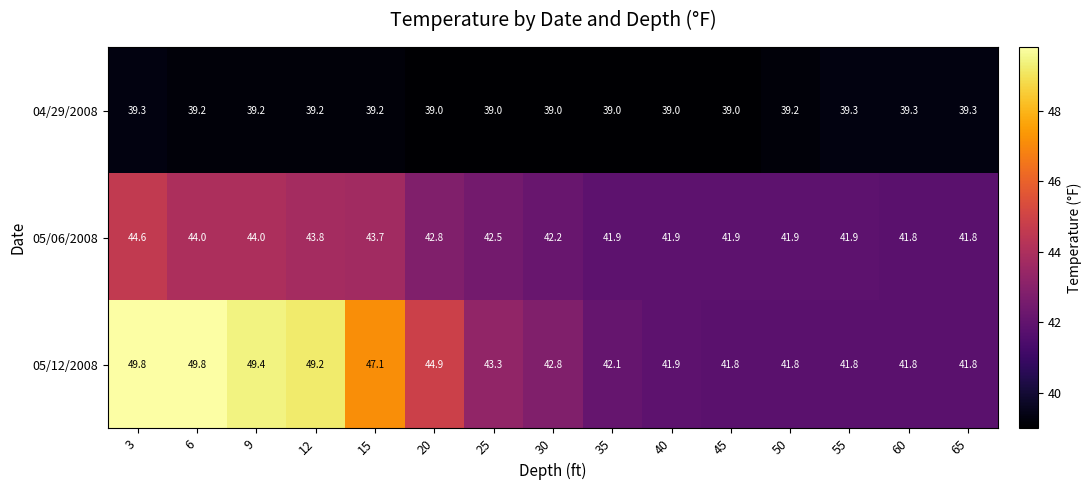

Where is 05/12/2008 nearest to the value 45?

20